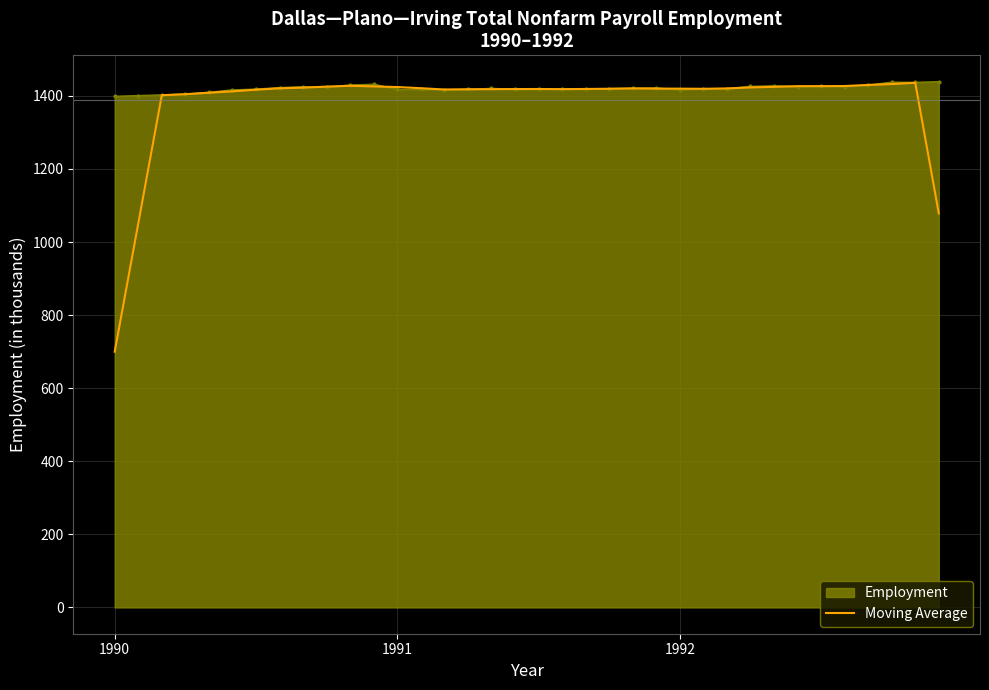

What is the smallest value displayed?

699.9